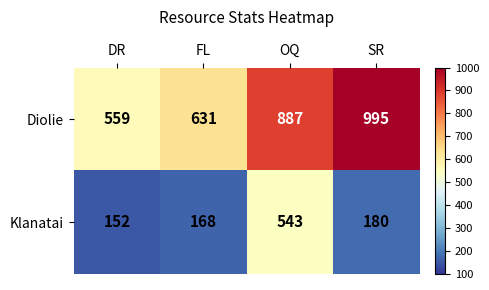

The Diolie series shows 559 at DR. True or false?

True